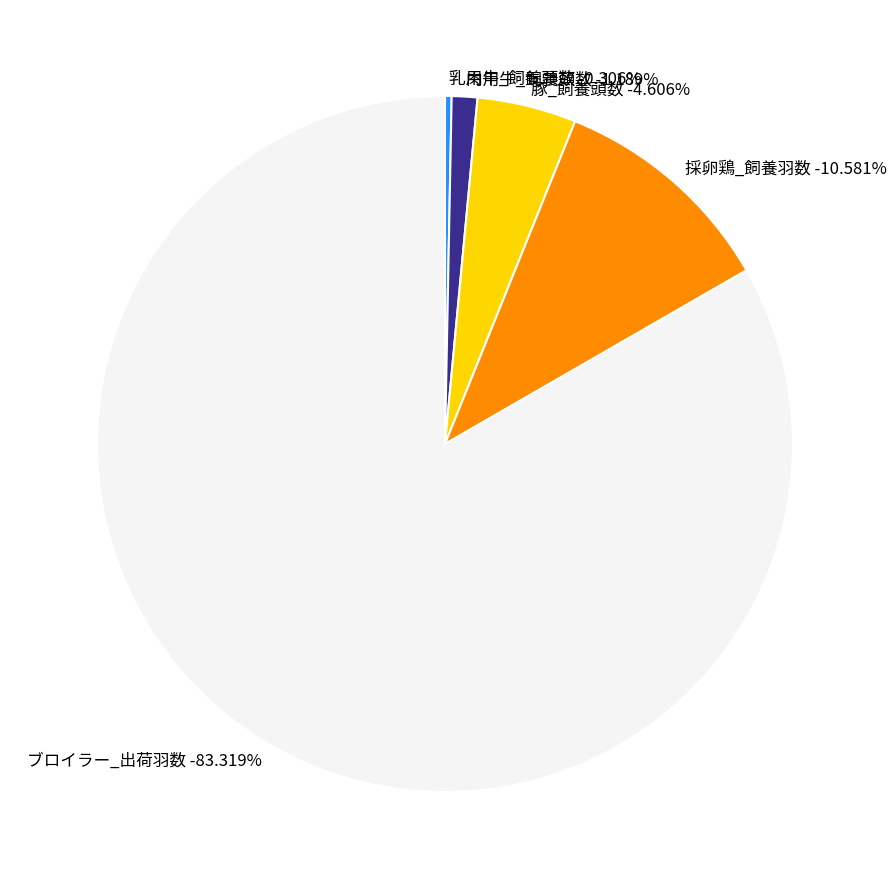

The 豚_飼養頭数 slice represents 5% of the pie. True or false?

True